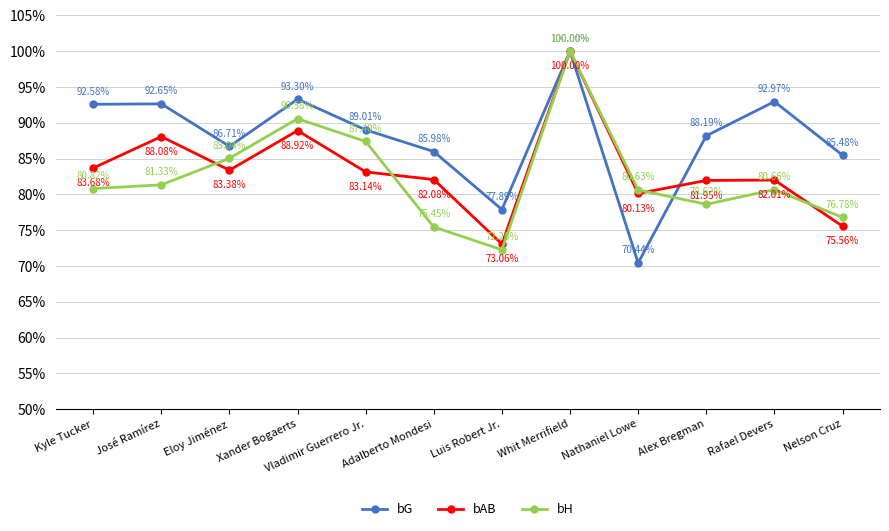

What is the value of the bAB point at the 6th from the left?

0.8